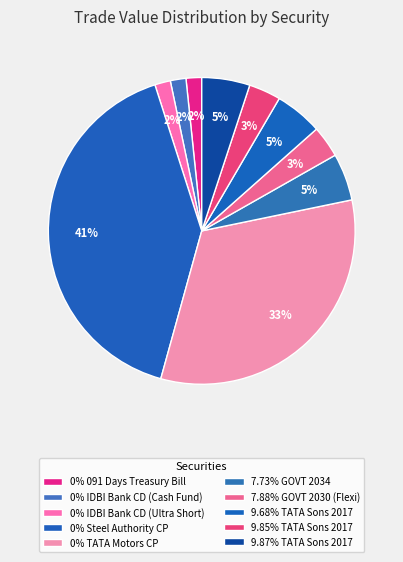

How many segments does this pie chart have?

10